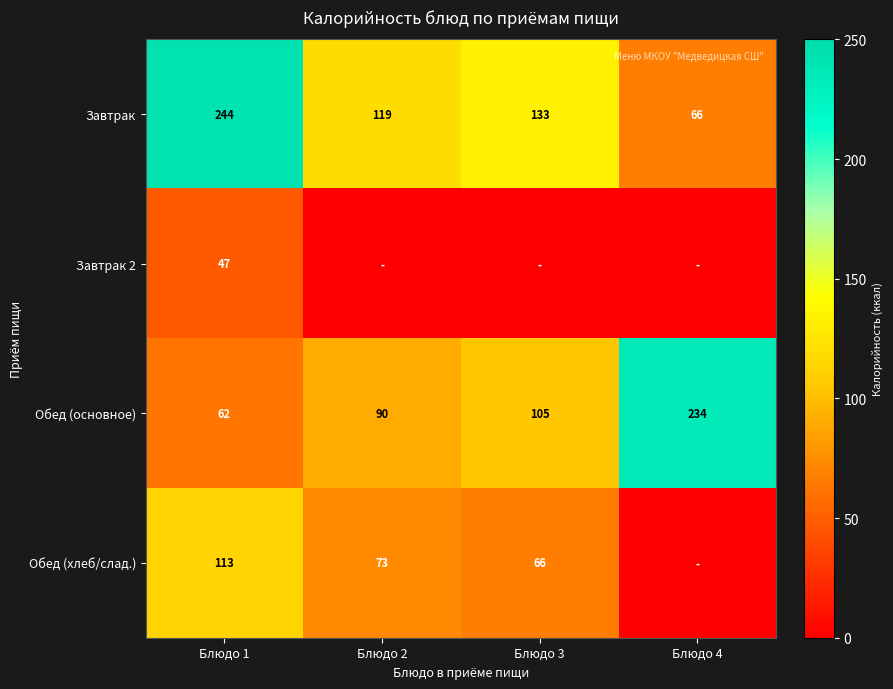

At which label does Завтрак reach its peak?

Блюдо 1